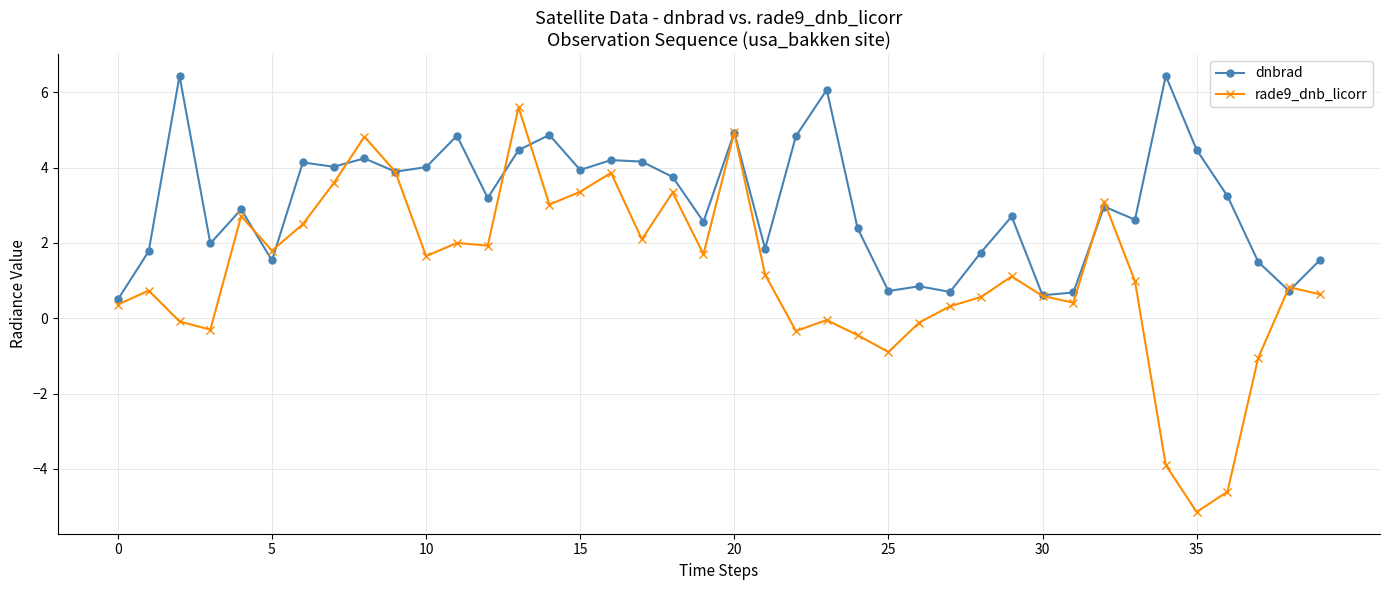

Rank the series by their average value, from highest to lowest.

dnbrad, rade9_dnb_licorr